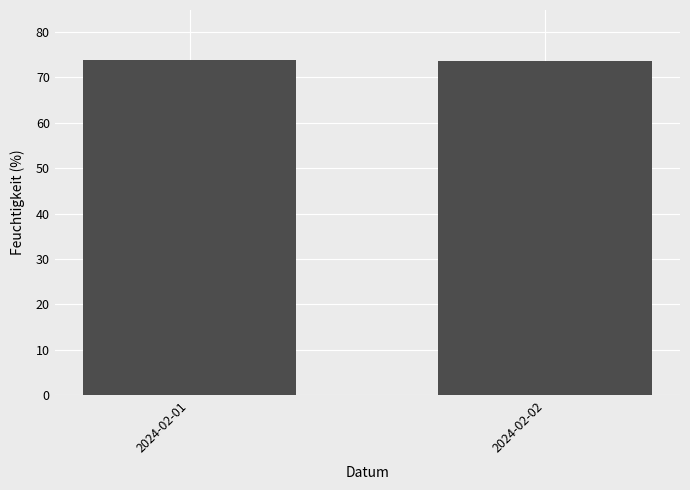

Approximately how many times larger is the value at 2024-02-02 compared to 2024-02-01?

1.0